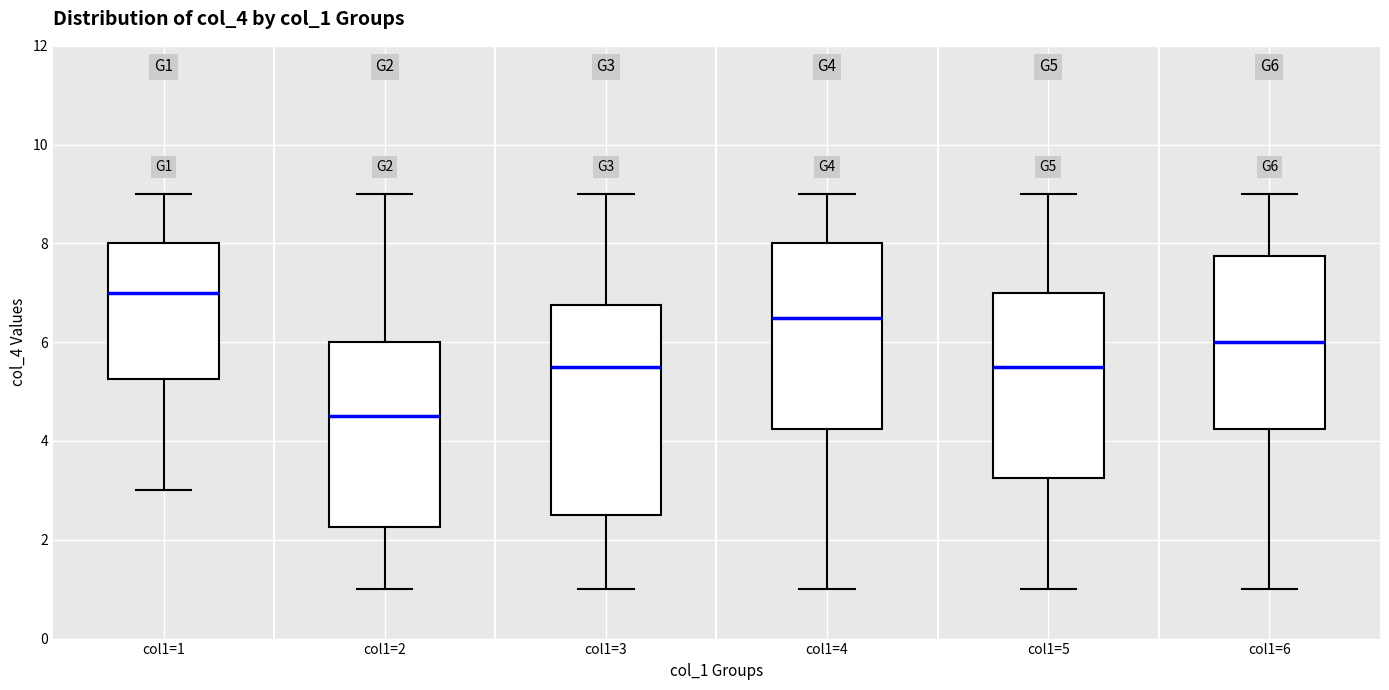

Where does the median line of the box for col1=5 sit on the y-axis? The values are not printed on the chart, so give them approximately, as read against the axis.

5.6